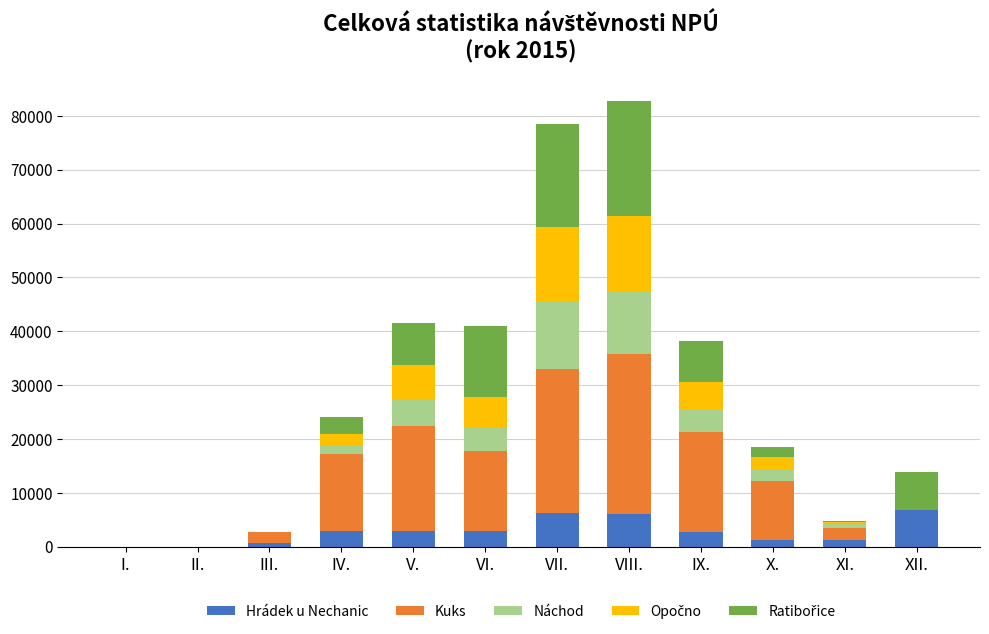

The value of Hrádek u Nechanic at II. is 0. True or false?

True